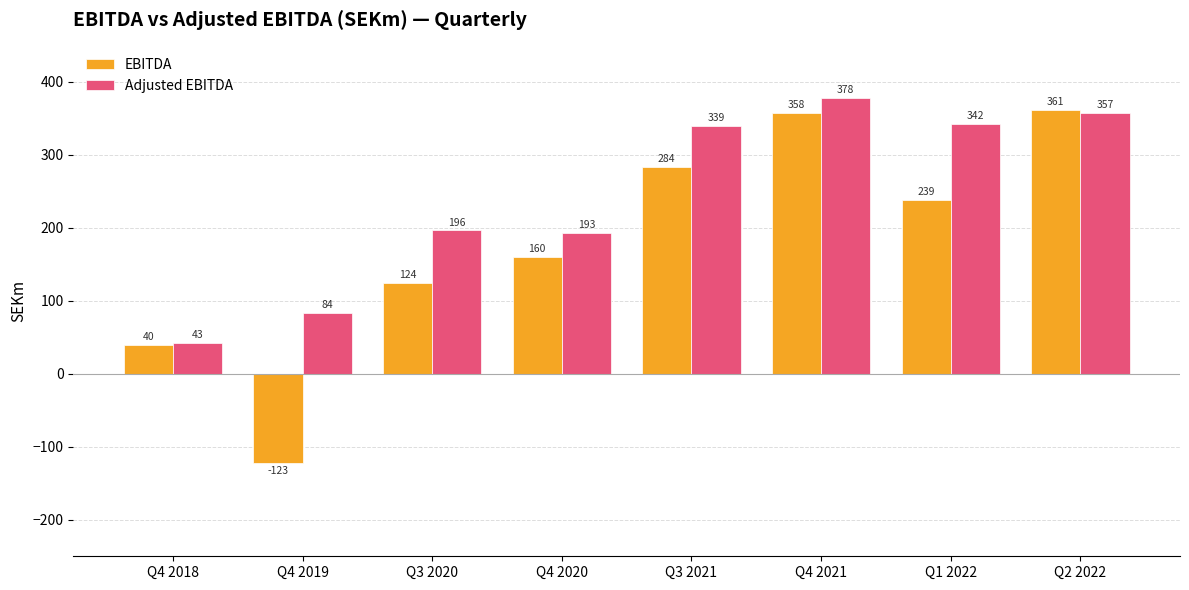

At which category is the sum across all series the highest?

Q4 2021